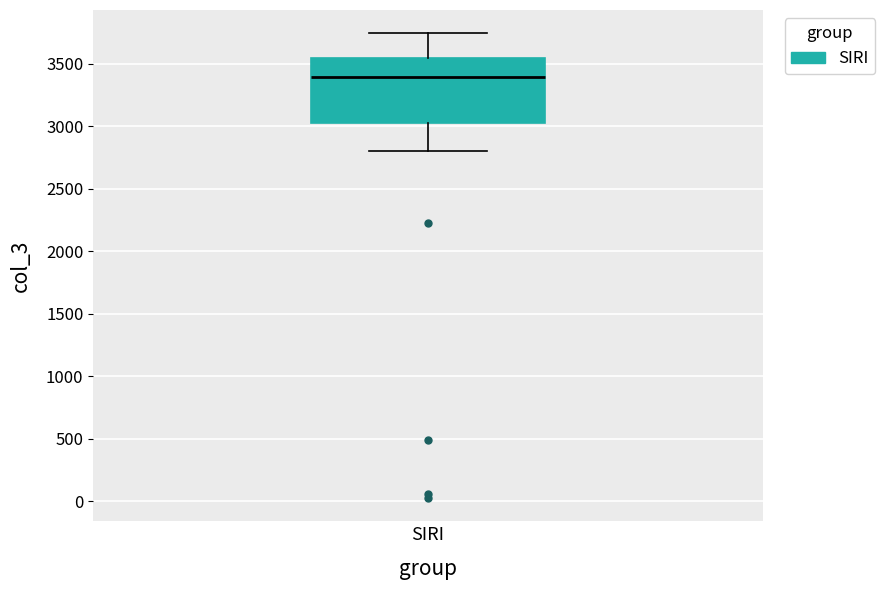

Transcribe this box plot: give where the median line is, the range the box spans, and where the two whiskers end, as read against the y-axis. The values are not printed on the chart, so give them approximately, as read against the axis.

median 3400, box 3000 to 3550, whiskers 2800 to 3750